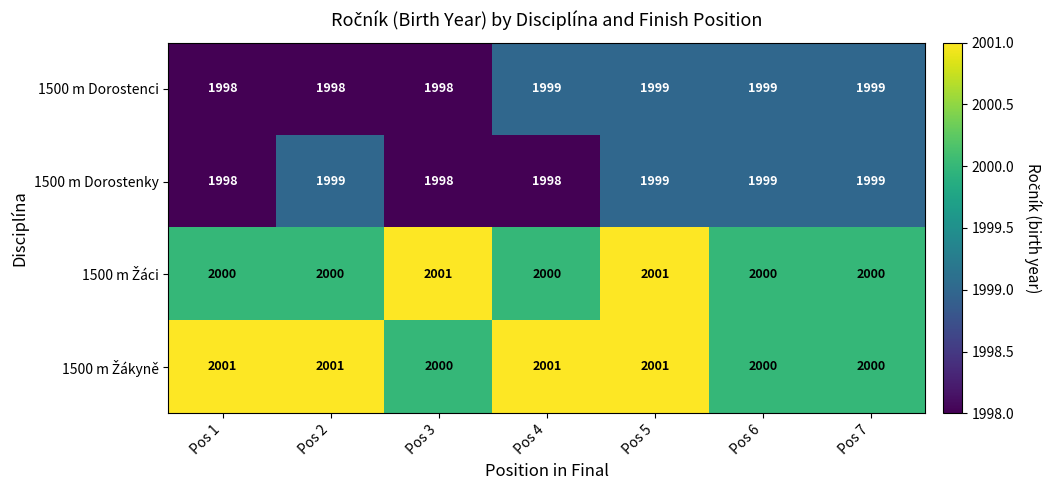

What is the difference between the highest and lowest values at Pos 4?

3